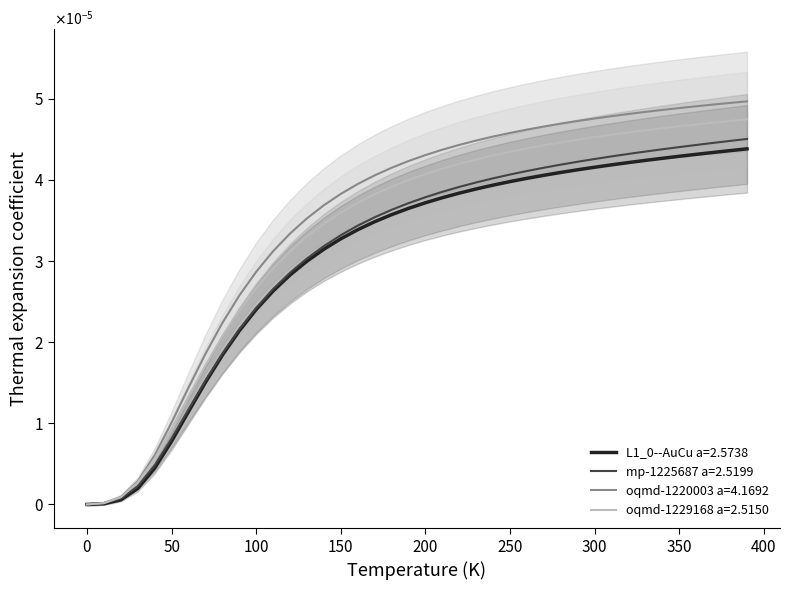

True or false: L1_0--AuCu a=2.5738 and oqmd-1229168 a=2.5150 intersect in this chart.

False